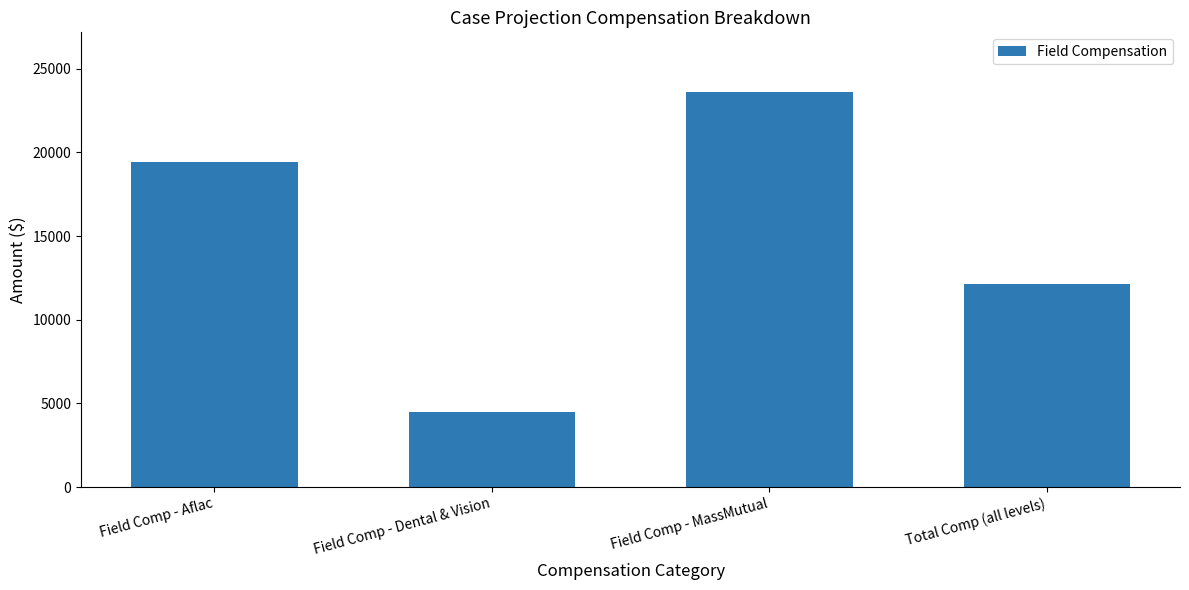

Reading left to right, list all the values displayed in this chart.

Field Comp - Aflac=19440	Field Comp - Dental & Vision=4500	Field Comp - MassMutual=23625	Total Comp (all levels)=12150